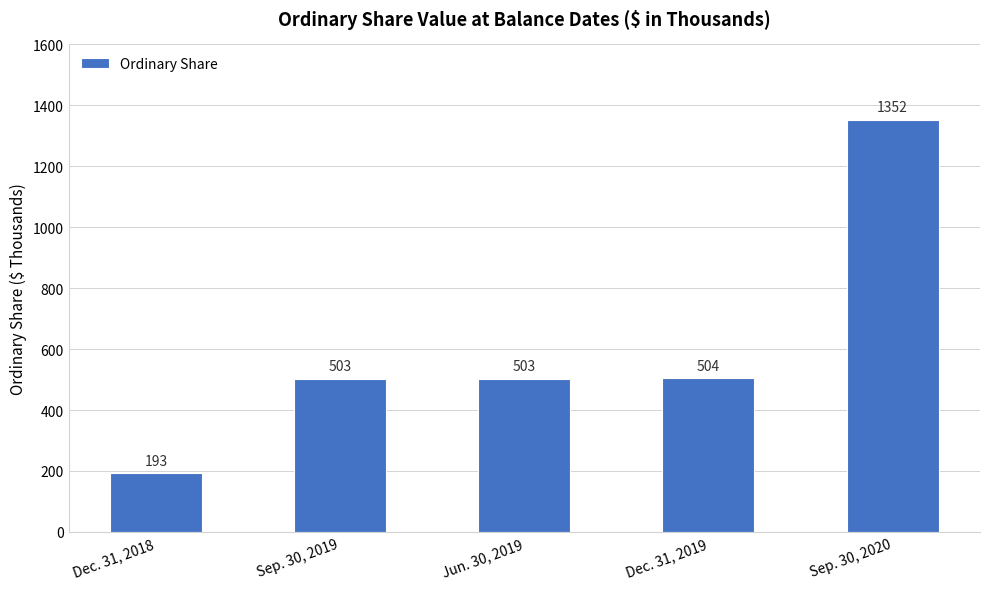

What is the label of the 4th bar from the right?

Sep. 30, 2019